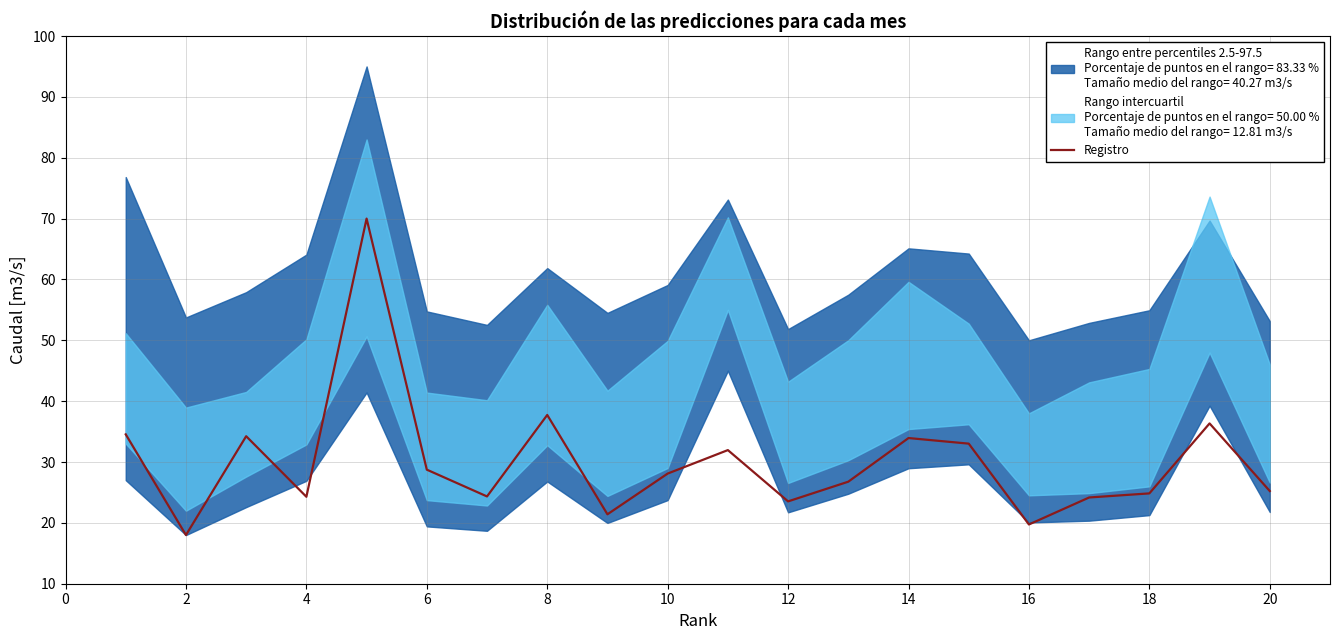

The value of Registro at 8 is 54.1. True or false?

False